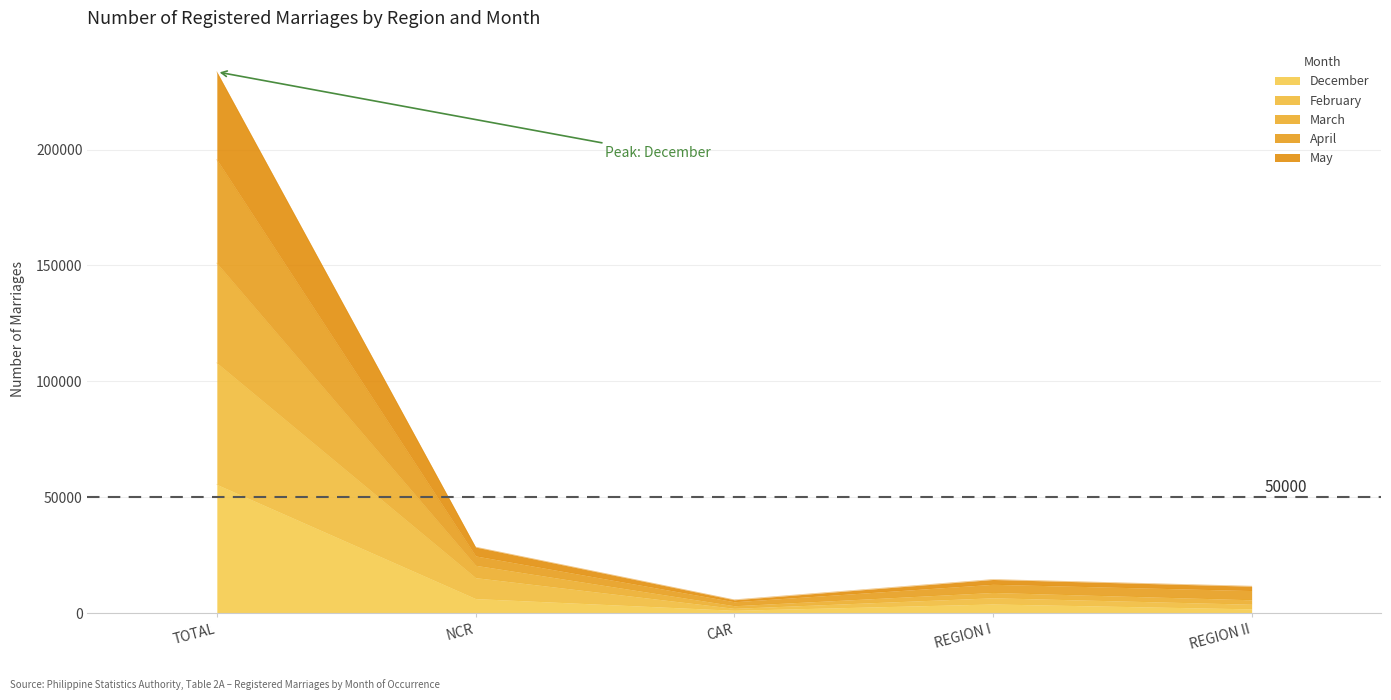

What is the label of the 5th point from the right?

TOTAL